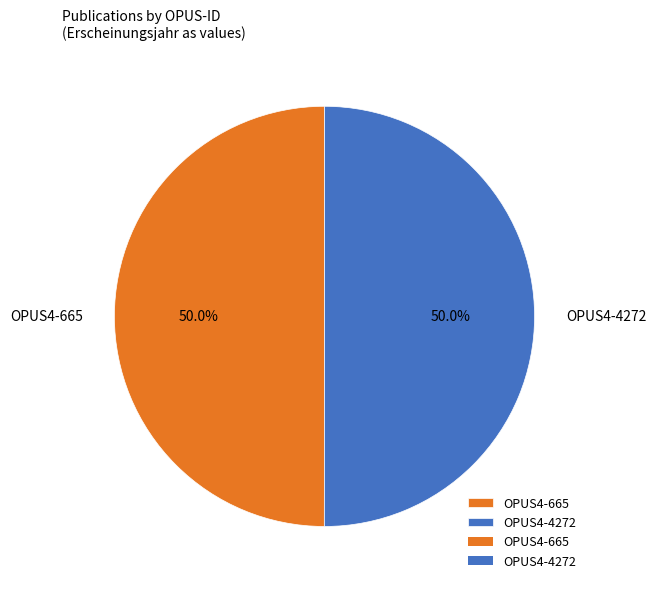

What percentage is the OPUS4-665 slice, to the nearest percent?

50%